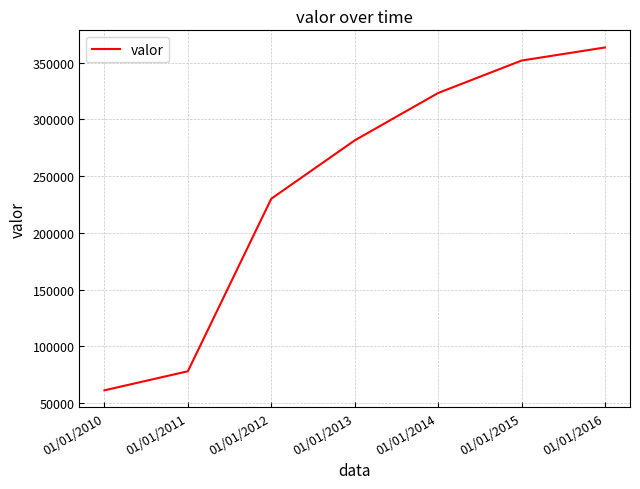

Rank the categories by value from highest to lowest.

01/01/2016, 01/01/2015, 01/01/2014, 01/01/2013, 01/01/2012, 01/01/2011, 01/01/2010